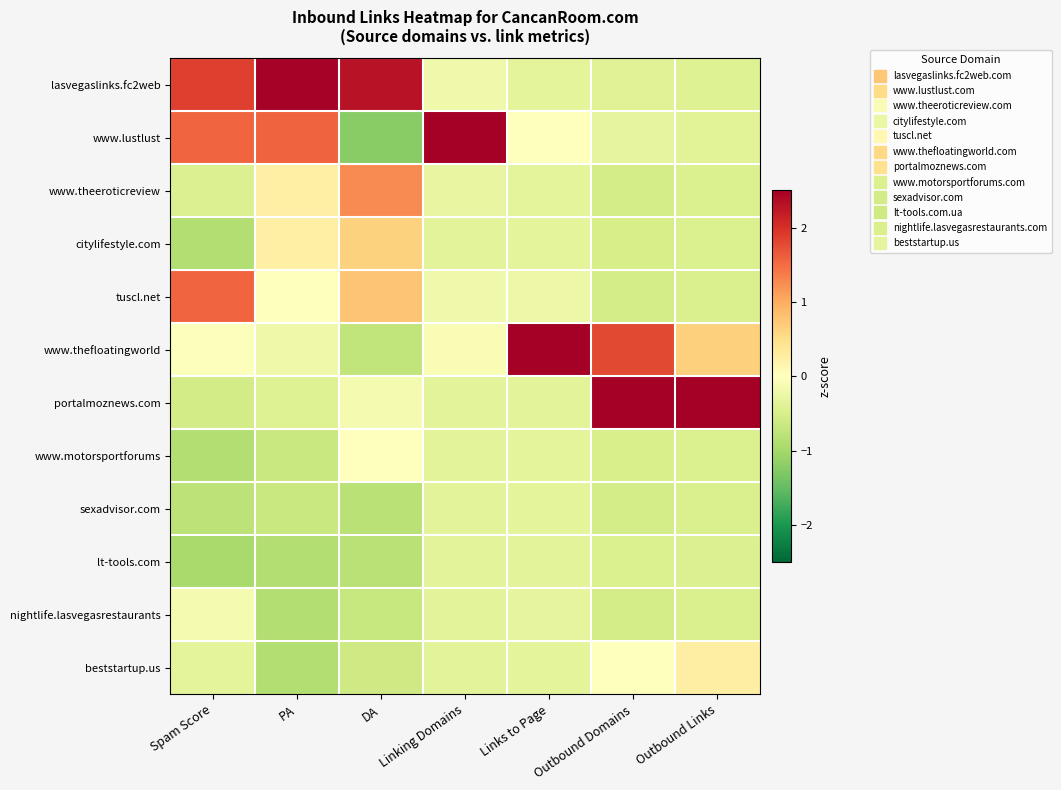

Rank the series at PA from lowest to highest value.

lt-tools.com, nightlife.lasvegasrestaurants, beststartup.us, www.motorsportforums, sexadvisor.com, portalmoznews.com, www.thefloatingworld, tuscl.net, www.theeroticreview, citylifestyle.com, www.lustlust, lasvegaslinks.fc2web